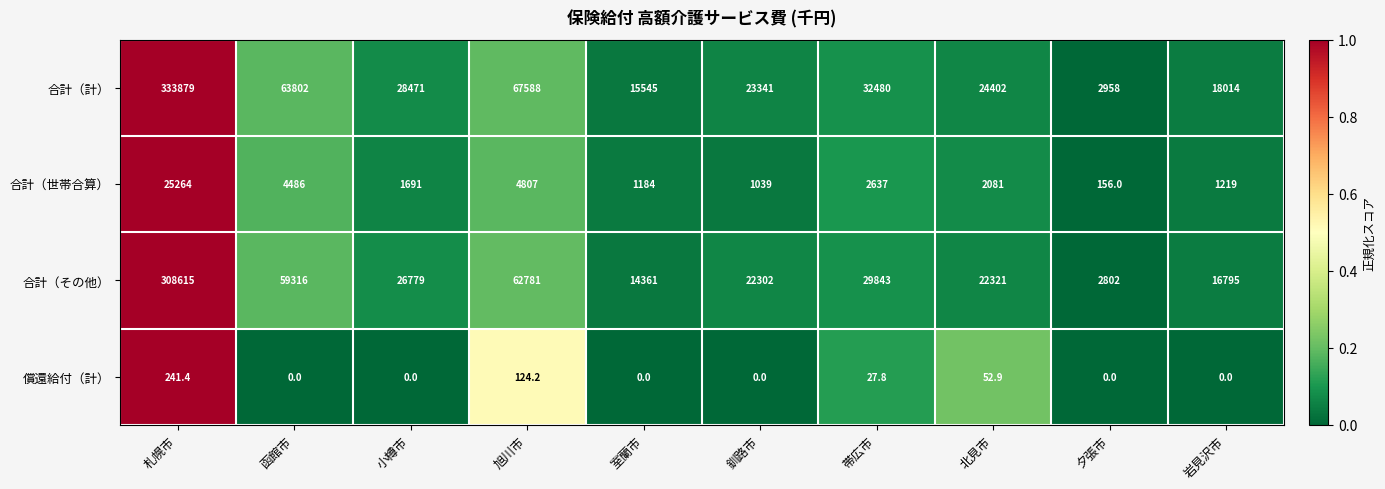

Count the number of data series in this chart.

4